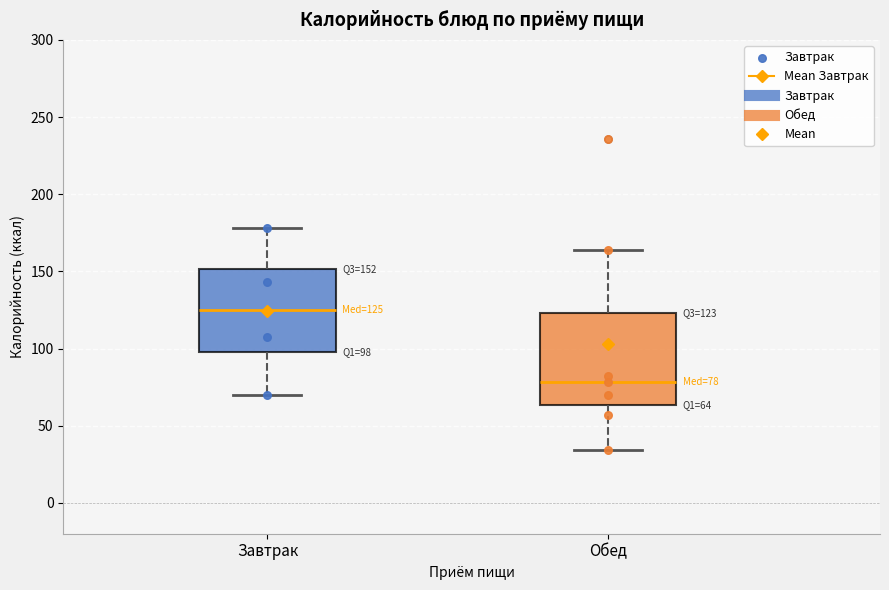

Comparing the boxes themselves (not the whiskers), which one is the tallest?

Обед